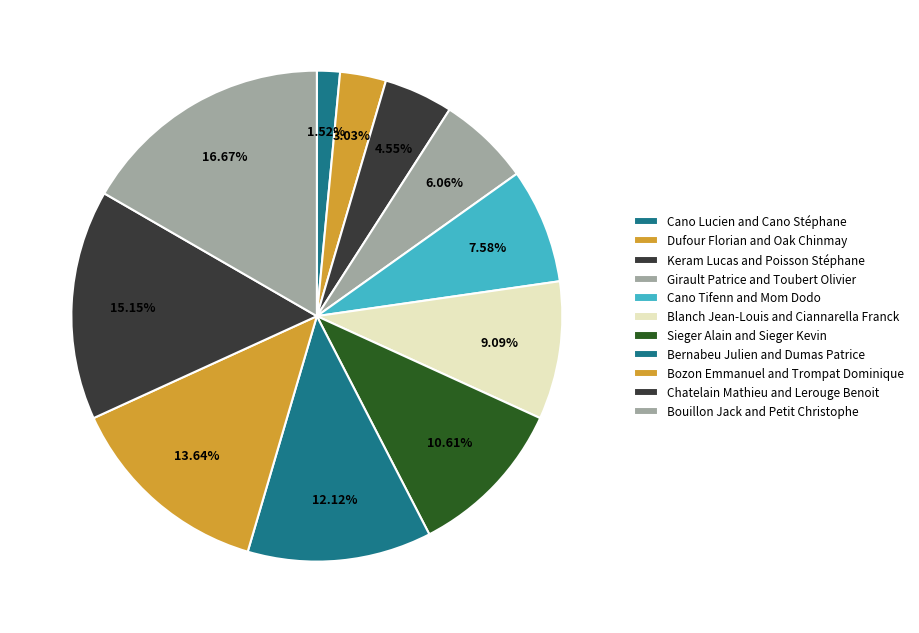

Between Chatelain Mathieu and Lerouge Benoit and Cano Tifenn and Mom Dodo, which is larger?

Chatelain Mathieu and Lerouge Benoit